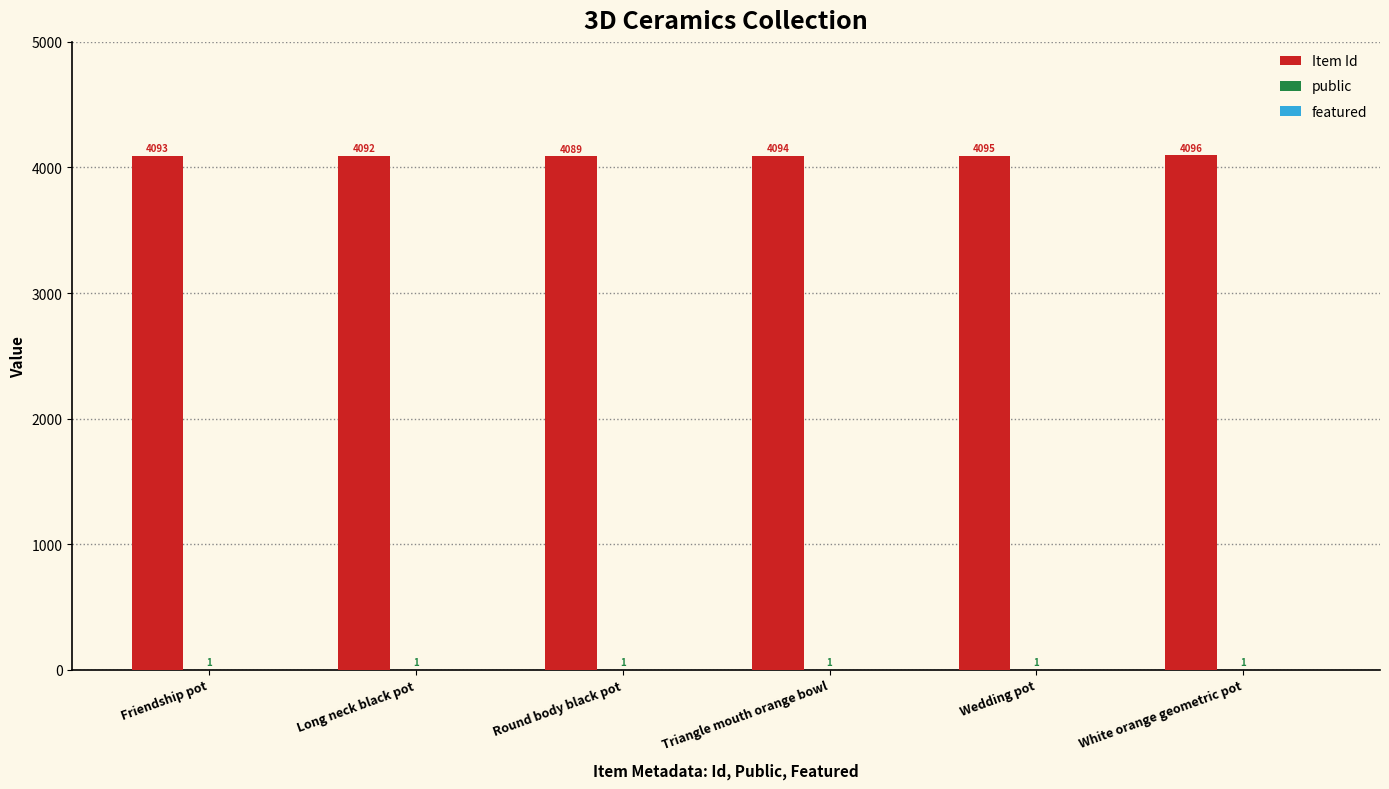

What is the total value across all series at Friendship pot?

4094